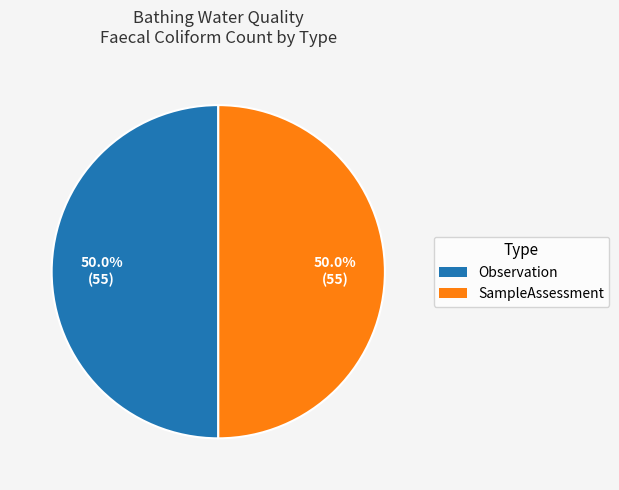

What percentage is NOT represented by SampleAssessment?

50.0%